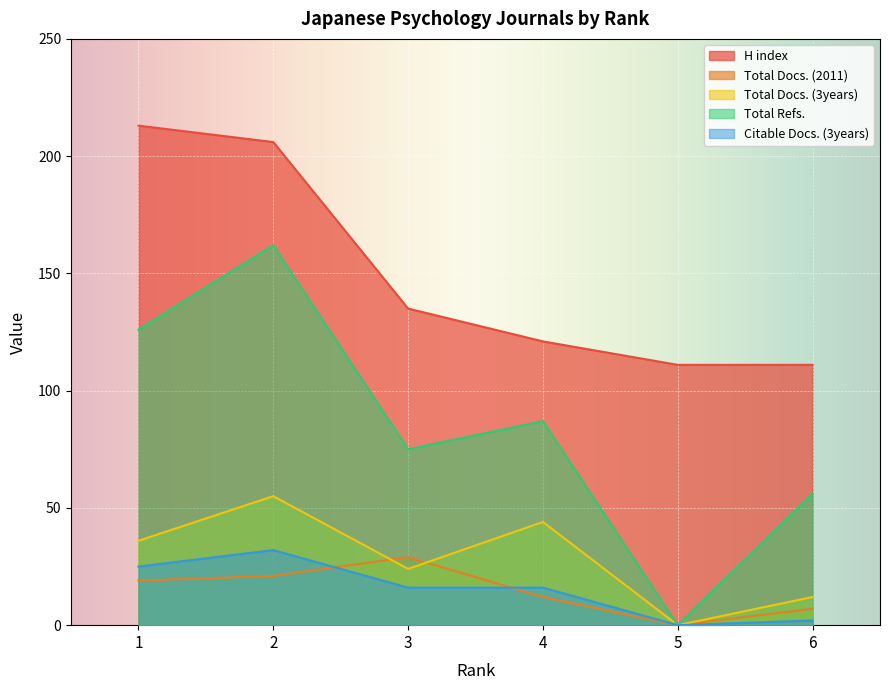

What are all the series names shown in the legend?

H index, Total Docs. (2011), Total Docs. (3years), Total Refs., Citable Docs. (3years)